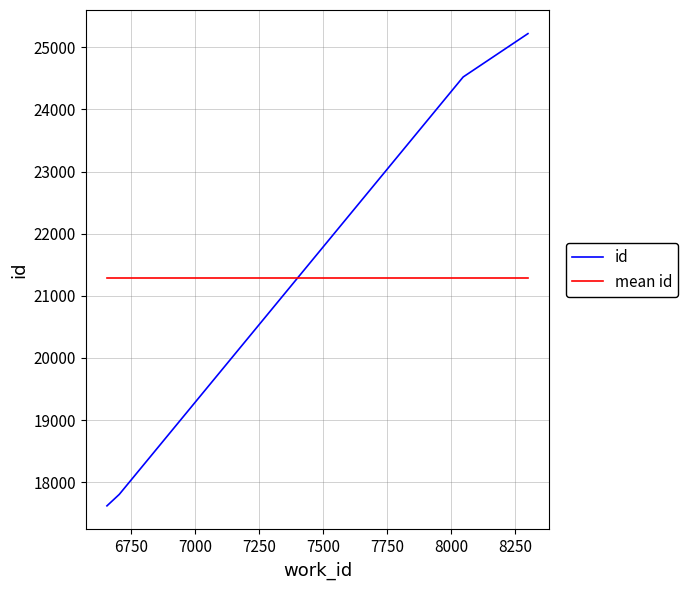

What is the highest value of the mean id series?

21291